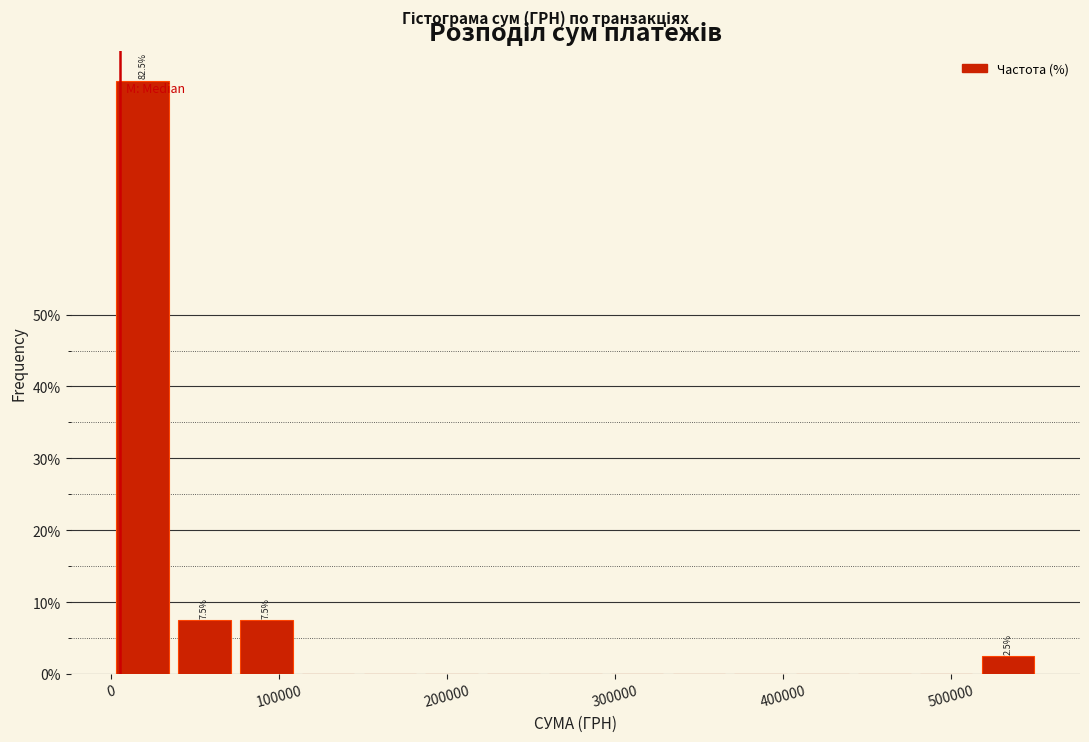

Read against the x-axis, roughly where is the centre of the tallest bar?

20000